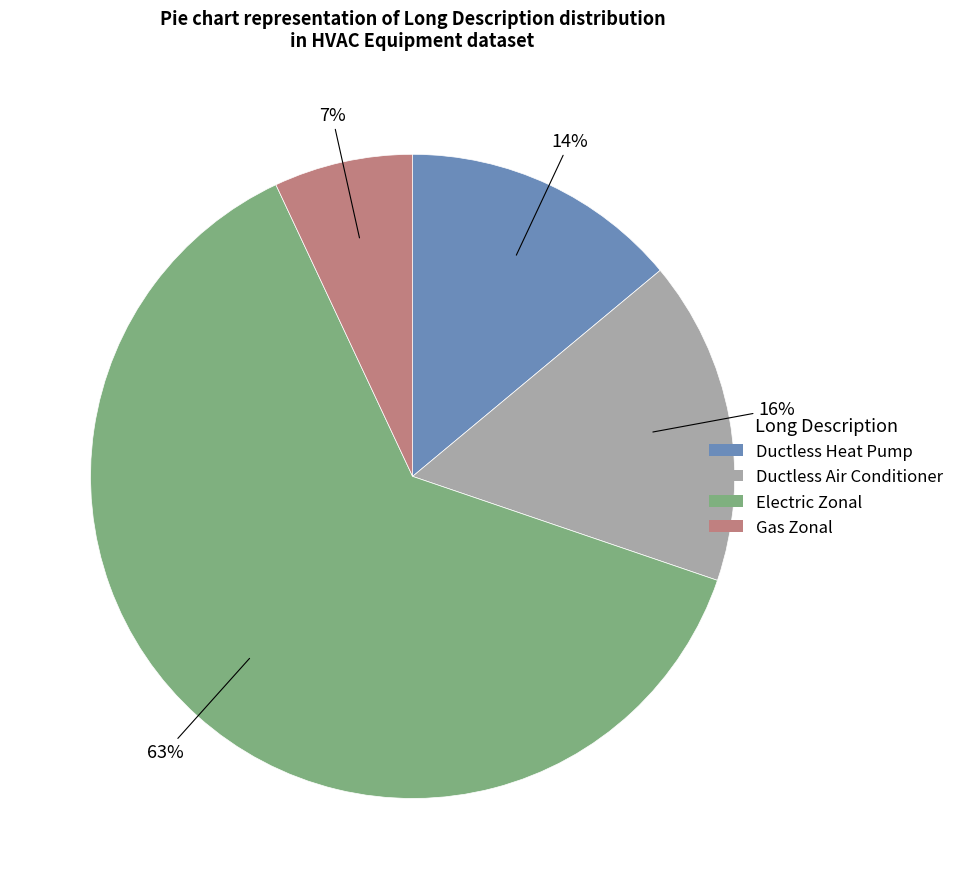

Which slice is the smallest?

Gas Zonal